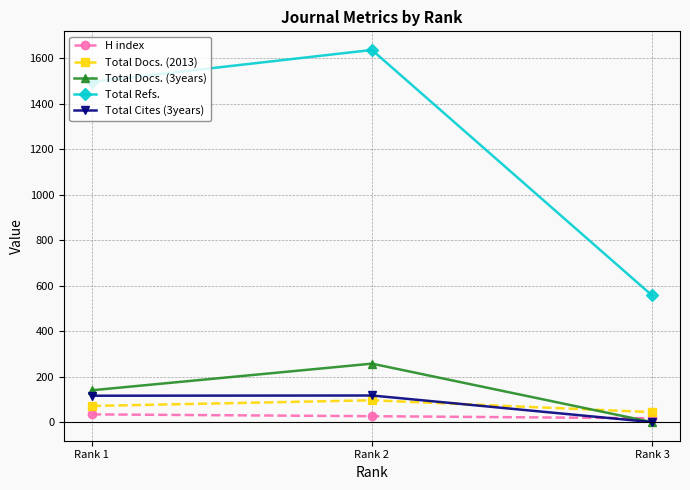

At which category is the sum across all series the highest?

Rank 2